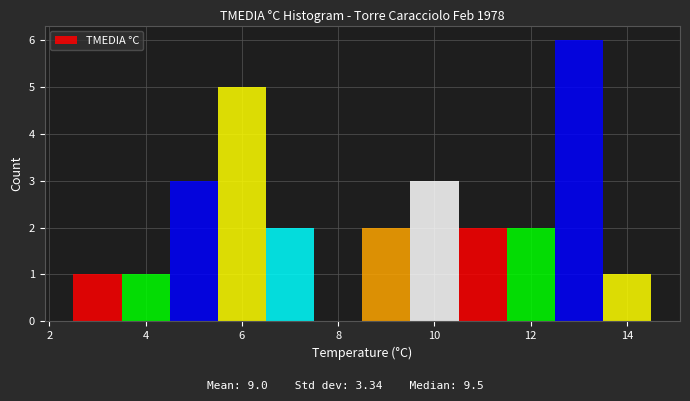

How tall is the bar that spans 10.5 to 11.5 on the x-axis? Neither the bar edges nor the heights are printed on the chart, so give them approximately, as read against the axes.

2